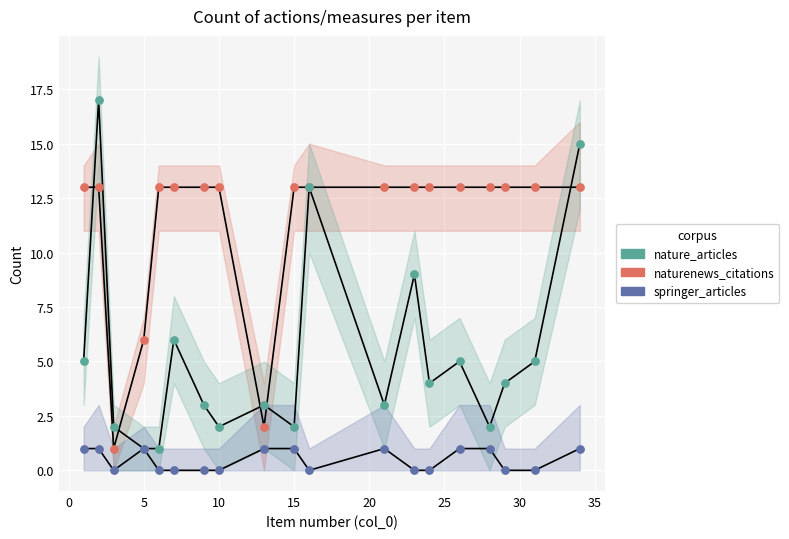

Which series reaches the maximum Y coordinate?

nature_articles